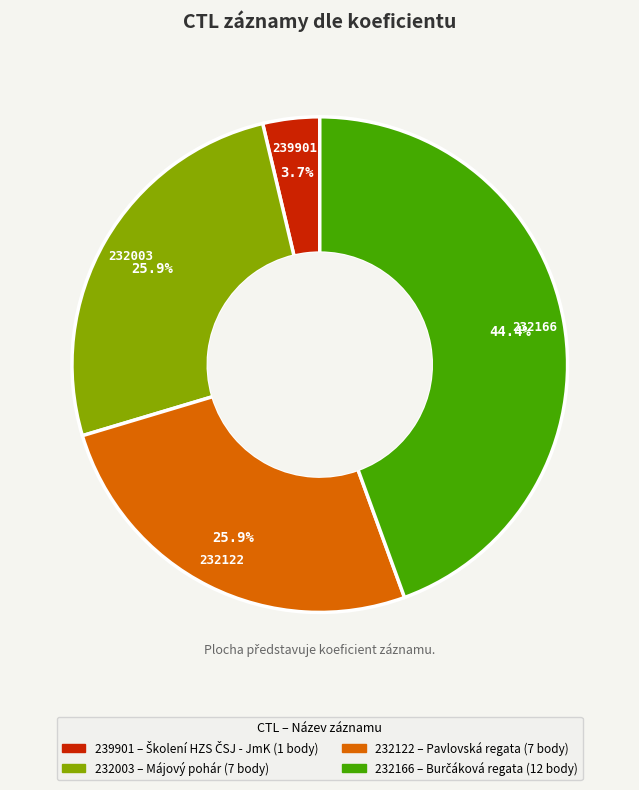

To the nearest percent, what is the combined percentage of 232003 and 232122?

52%